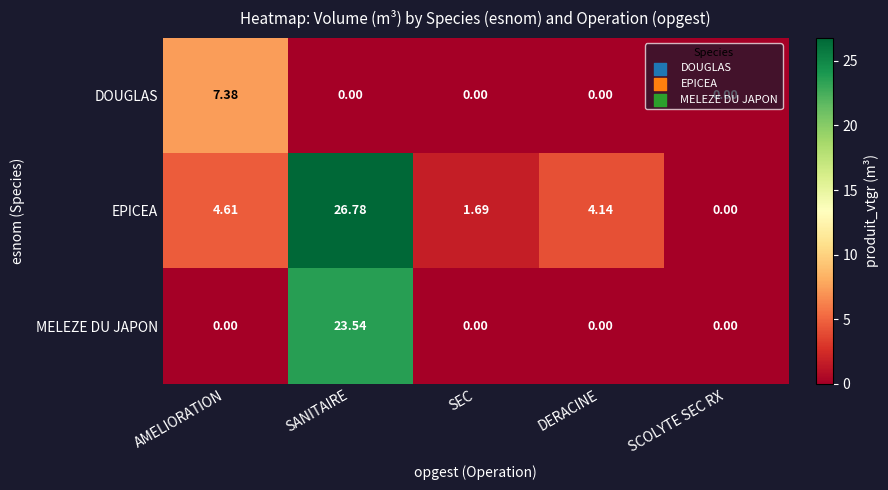

Which series has the widest spread of values?

EPICEA